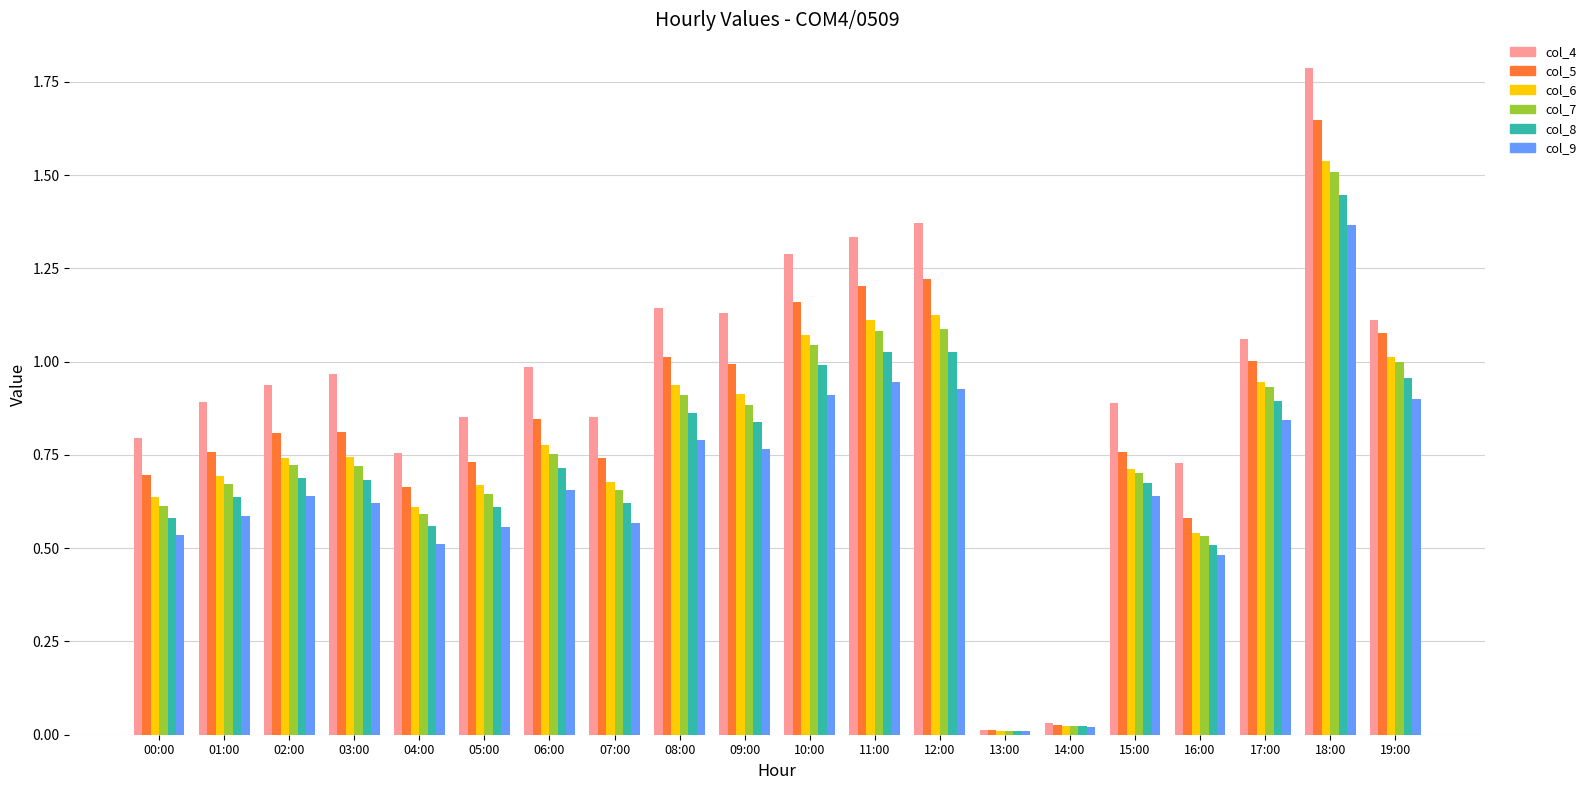

What is the total value across all series at 11:00?

6.7